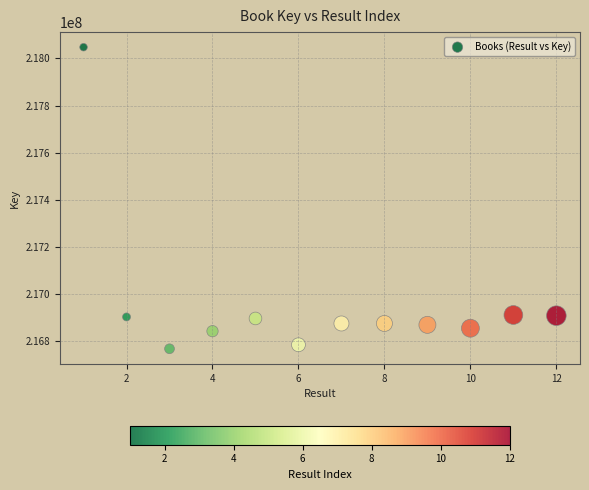

What is the range of X values (max minus min)?

11